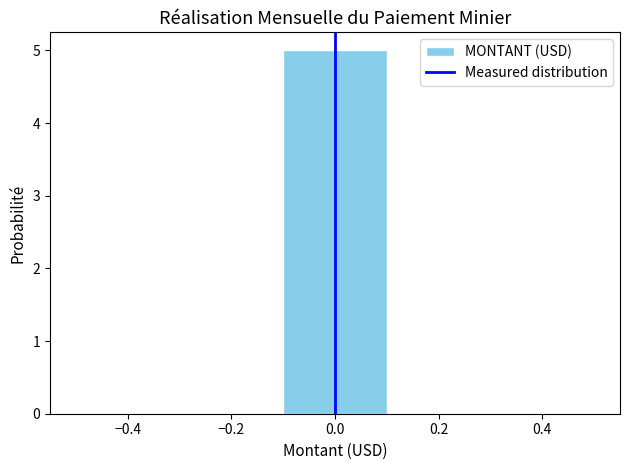

Reading left to right, list every bar in this chart as the range it spans on the x-axis followed by its height. The values are not printed on the chart, so give them approximately, as read against the axis.

-0.5 to -0.3: 0
-0.3 to -0.1: 0
-0.1 to 0.1: 5
0.1 to 0.3: 0
0.3 to 0.5: 0